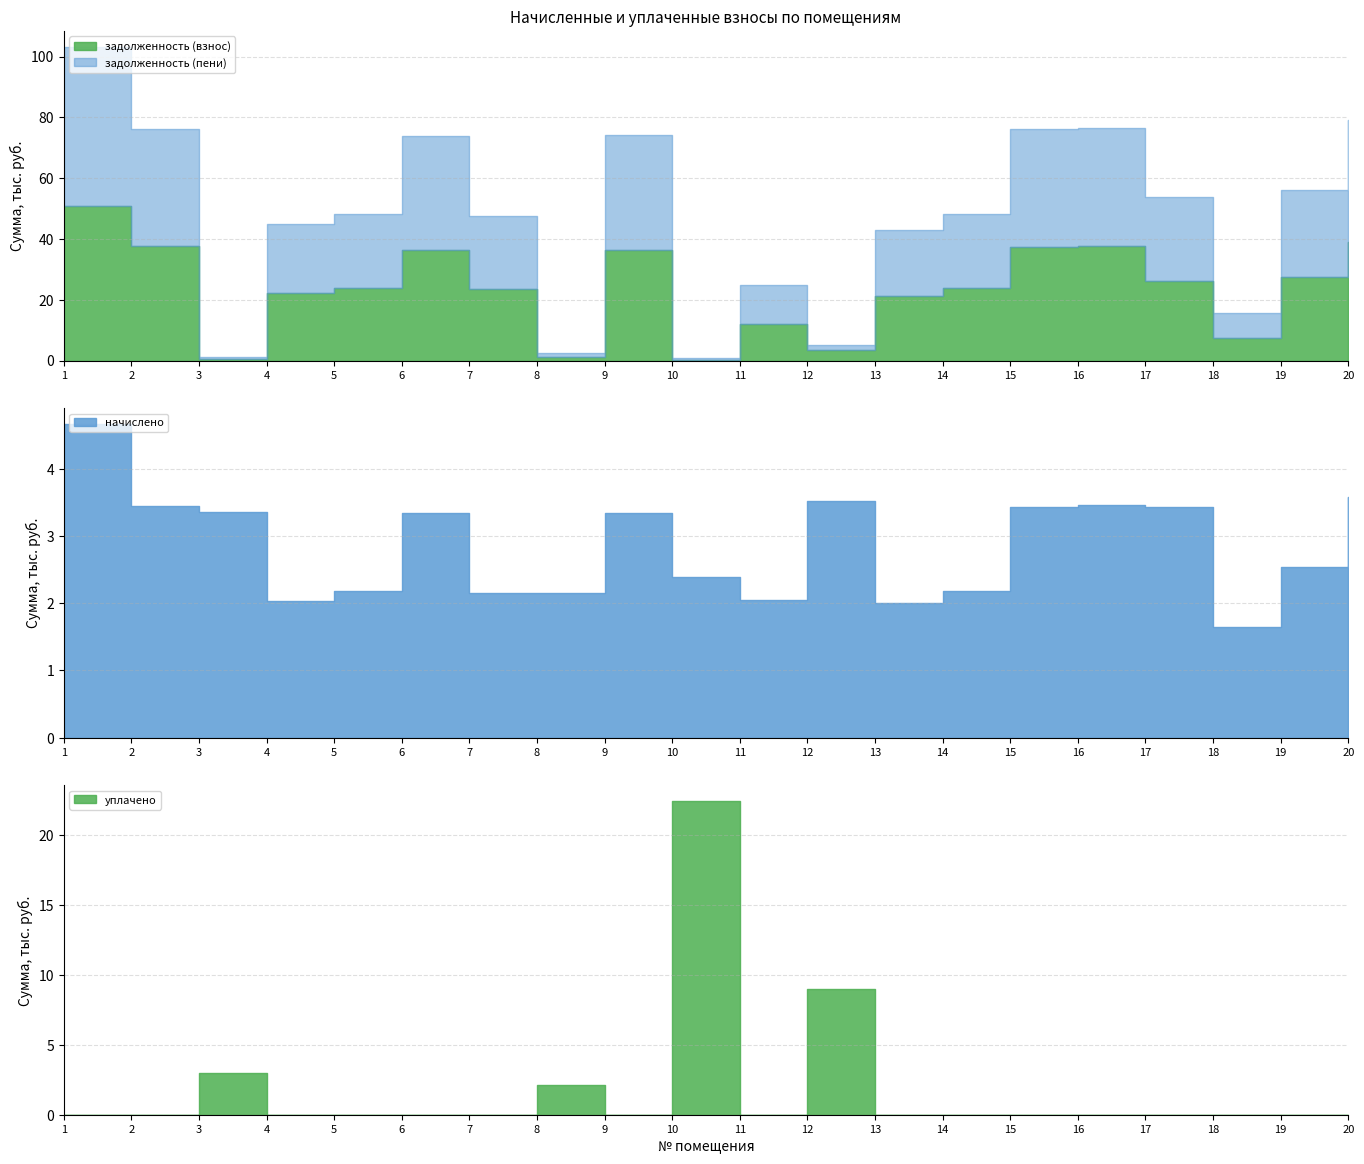

Which series has the largest total across all categories?

задолженность (пени)